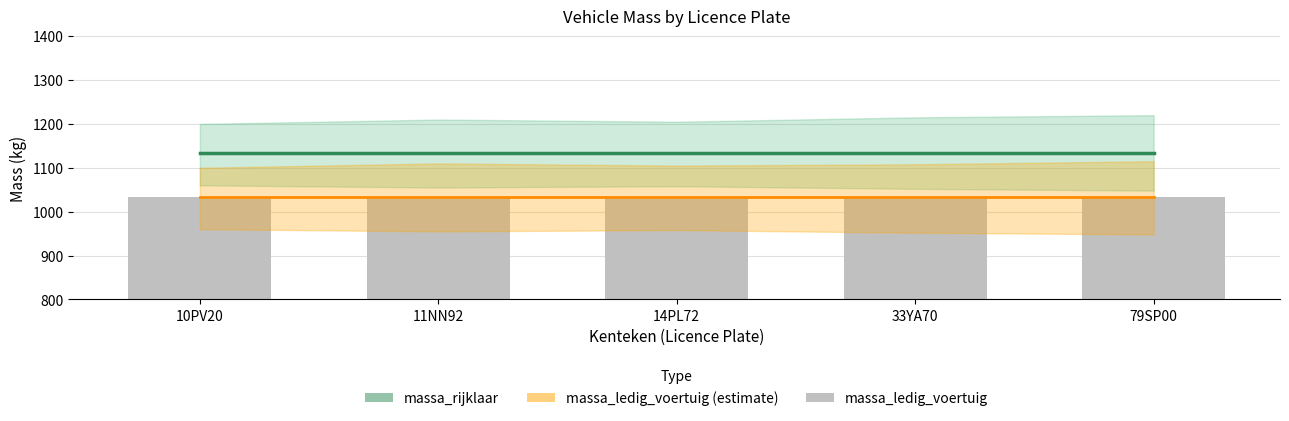

What is the approximate value of massa_ledig_voertuig at 33YA70?

1034